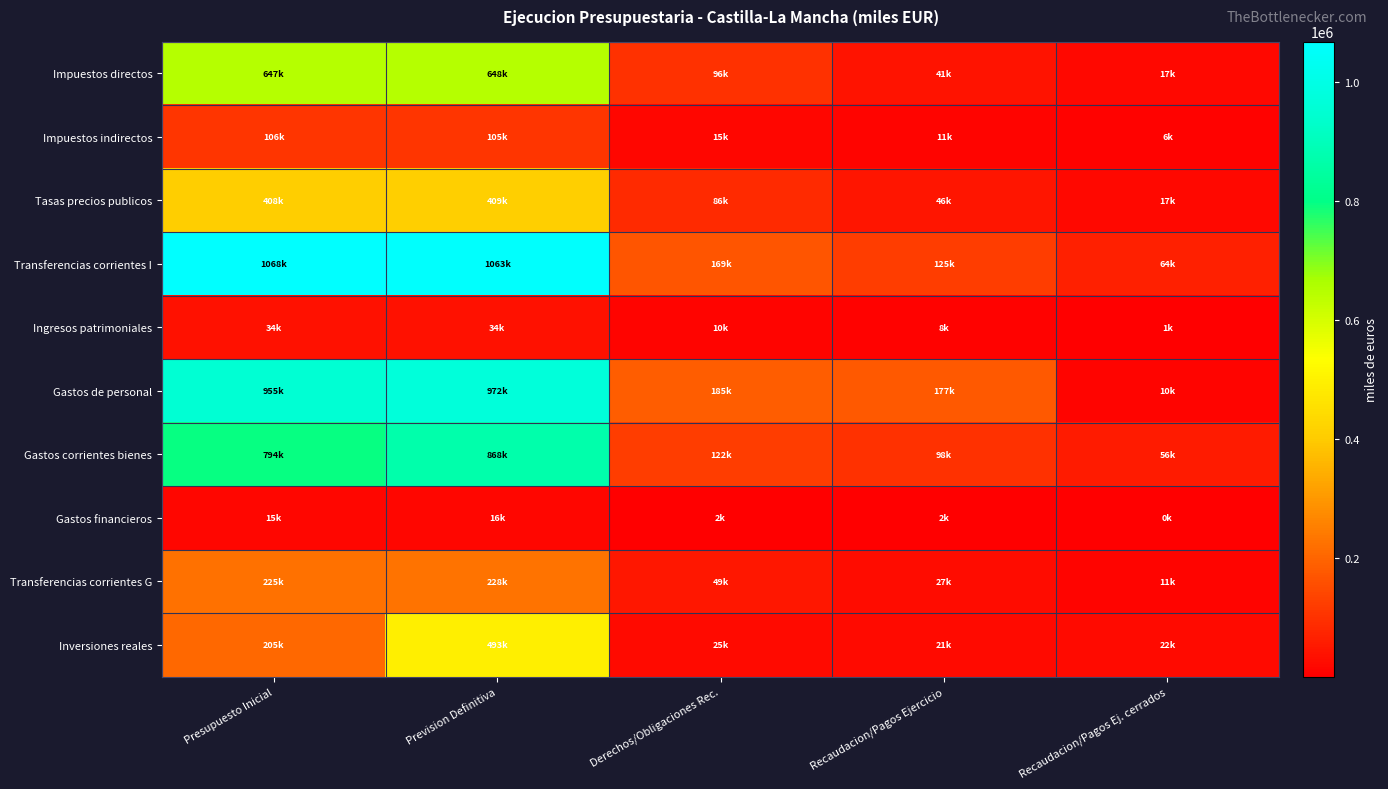

Rank the series by their maximum value, from lowest to highest.

Gastos financieros, Ingresos patrimoniales, Impuestos indirectos, Transferencias corrientes G, Tasas precios publicos, Inversiones reales, Impuestos directos, Gastos corrientes bienes, Gastos de personal, Transferencias corrientes I